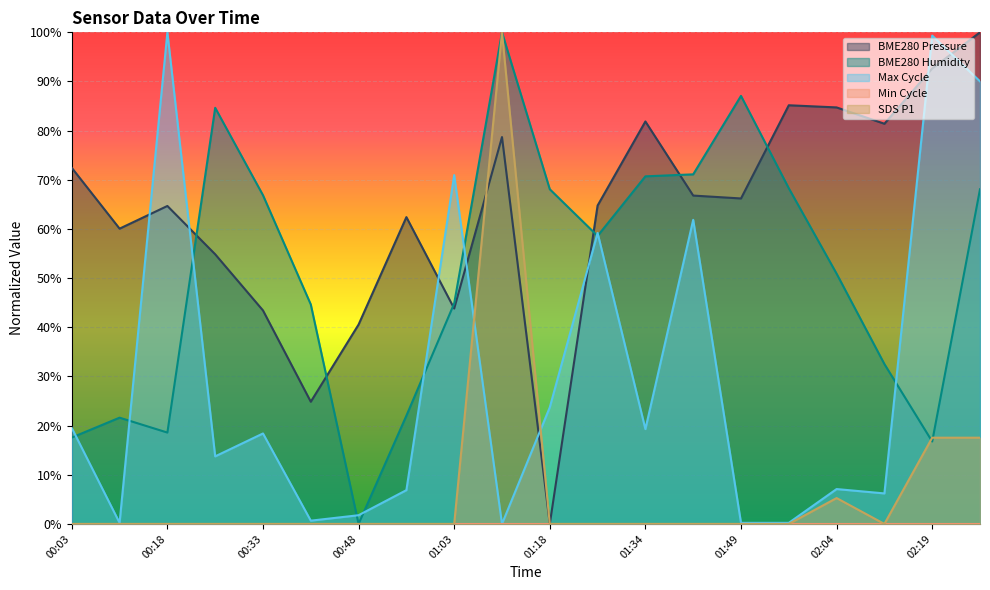

Between 02:04 and 01:34, which is larger?

02:04